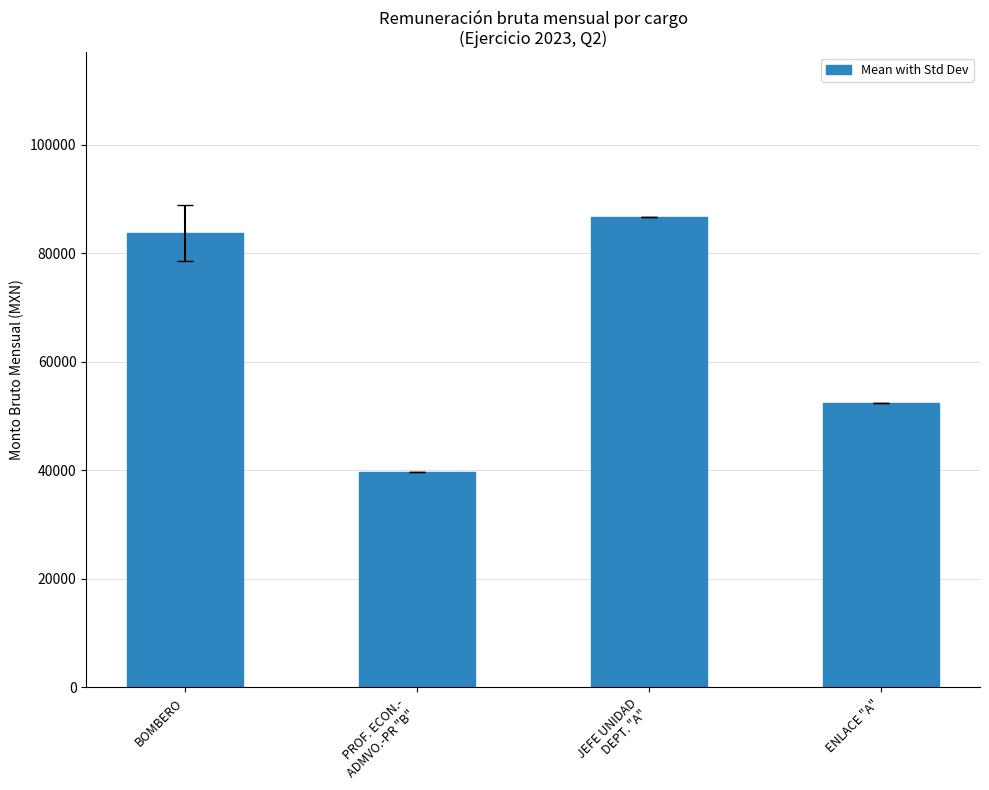

List the labels in order of value, smallest first.

PROF. ECON.-
ADMVO.-PR "B", ENLACE "A", BOMBERO, JEFE UNIDAD
DEPT. "A"